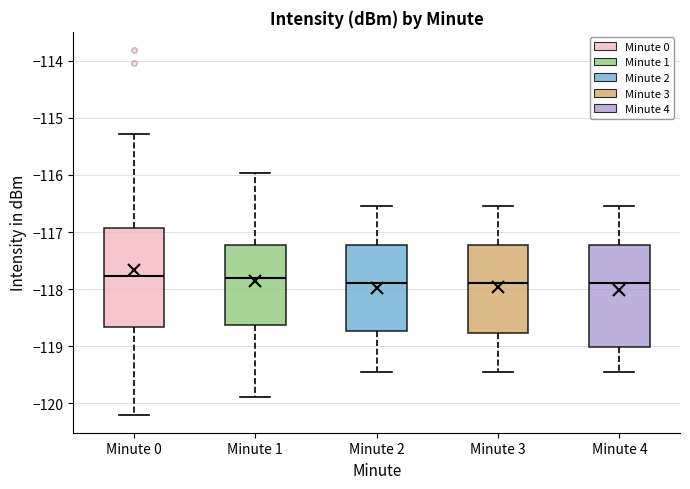

Reading left to right, read every box against the y-axis: the position of its median line, the range the box covers, and the ends of its whiskers. The values are not printed on the chart, so give them approximately, as read against the axis.

Minute 0: median -117.8, box -118.7 to -116.9, whiskers -120.2 to -115.3
Minute 1: median -117.8, box -118.6 to -117.2, whiskers -119.9 to -116.0
Minute 2: median -117.9, box -118.7 to -117.2, whiskers -119.5 to -116.5
Minute 3: median -117.9, box -118.8 to -117.2, whiskers -119.5 to -116.5
Minute 4: median -117.9, box -119.0 to -117.2, whiskers -119.5 to -116.5